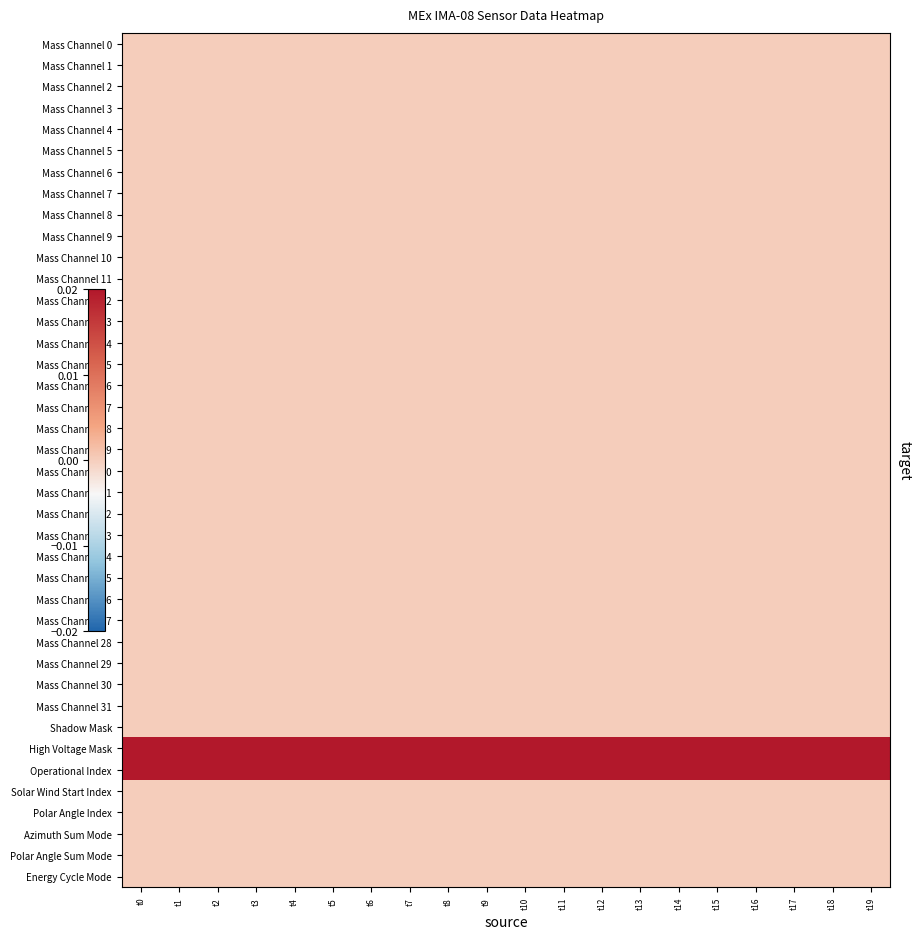

At how many categories does at least one series exceed 0?

20